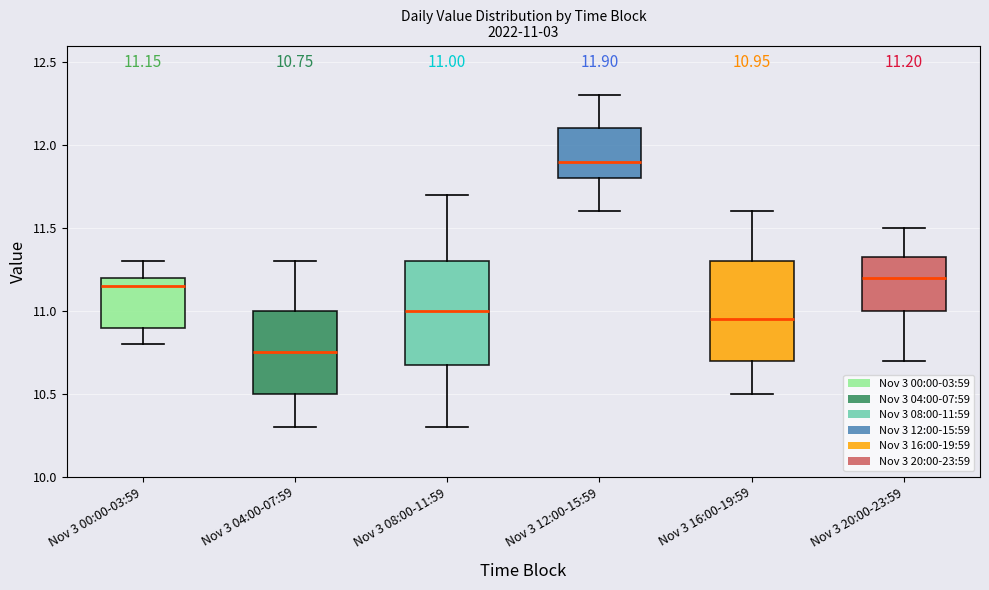

Which box's median line is the lowest?

Nov 3 04:00-07:59